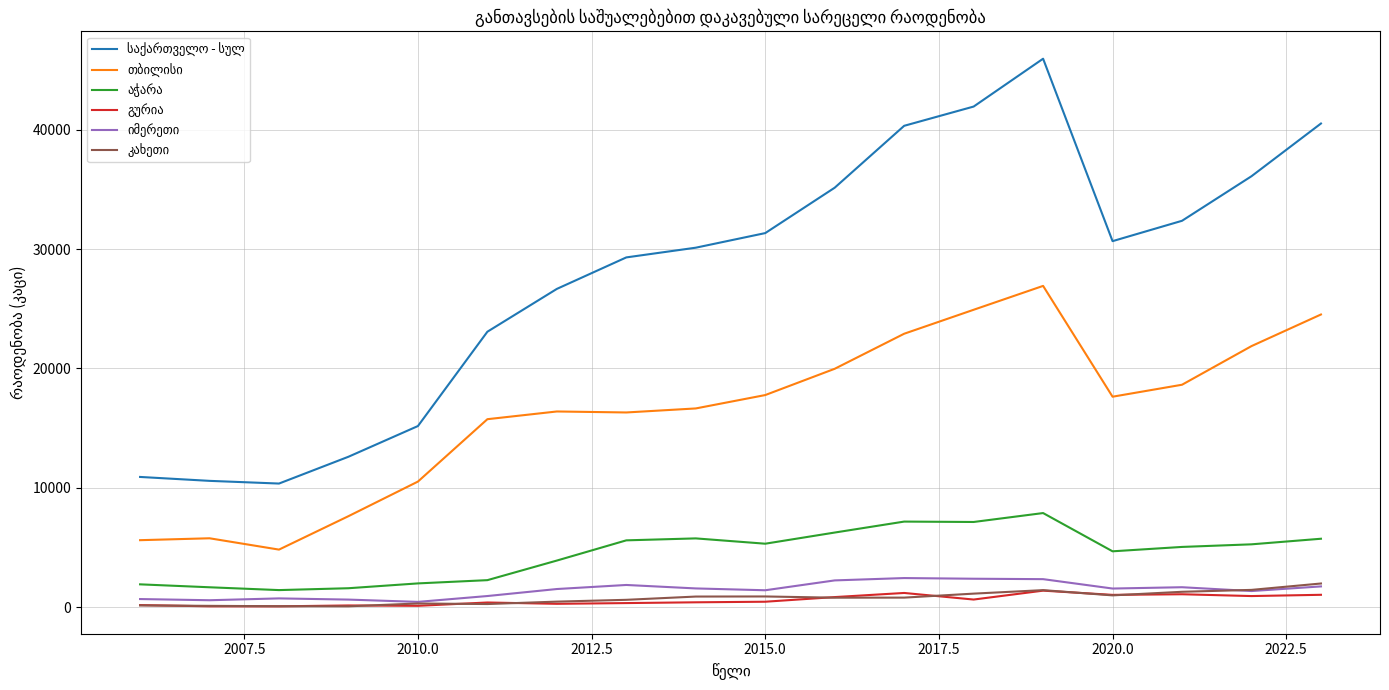

What is the greatest value displayed?

45929.0